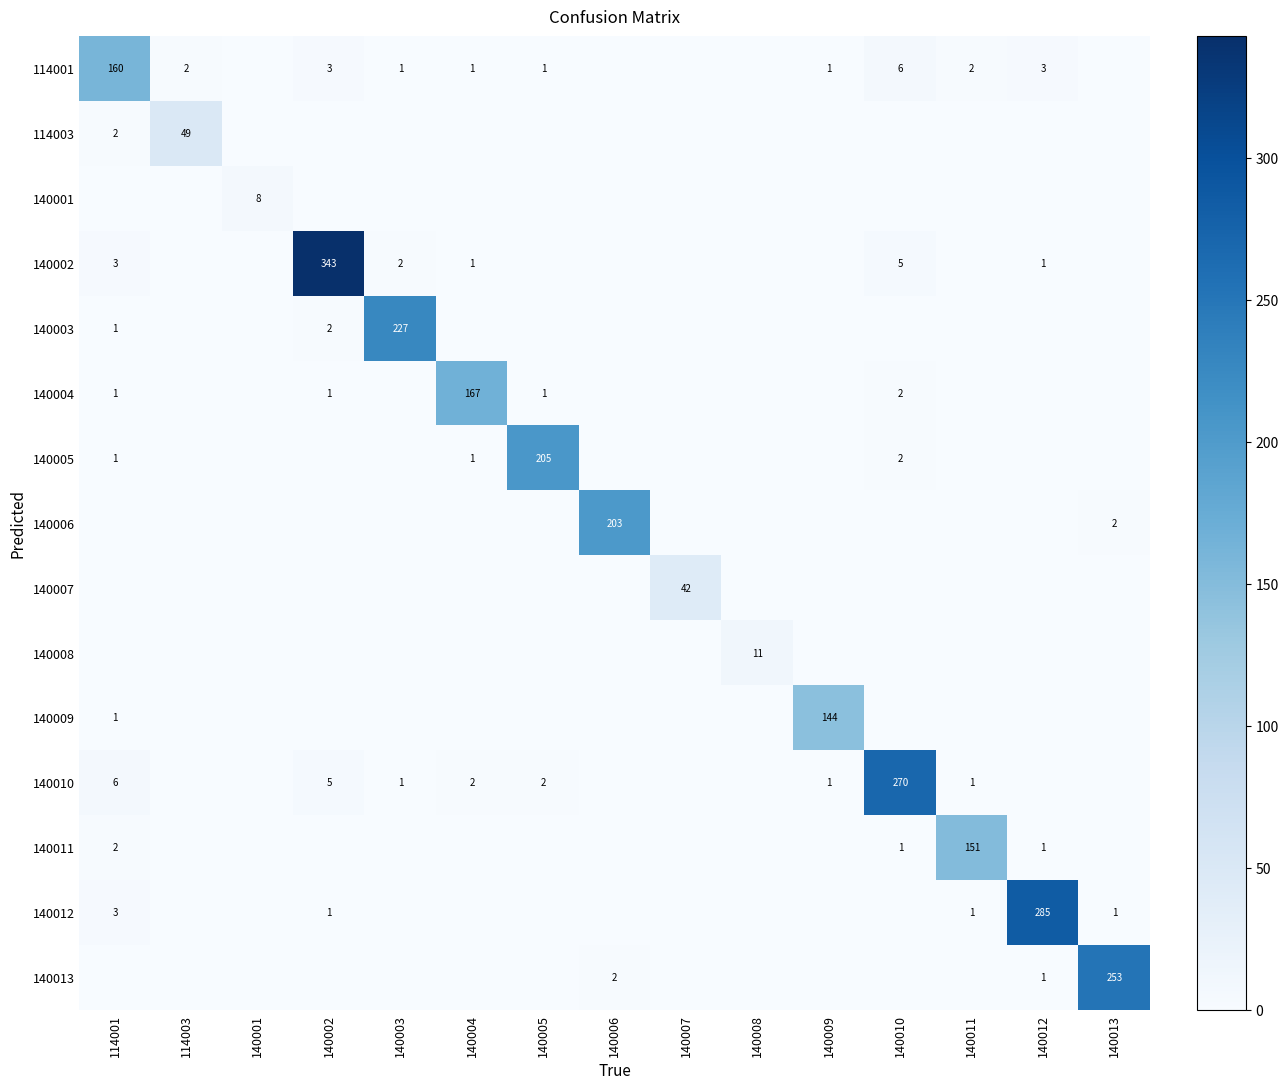

Is it true that 114001 equals 3 at 114003?

False